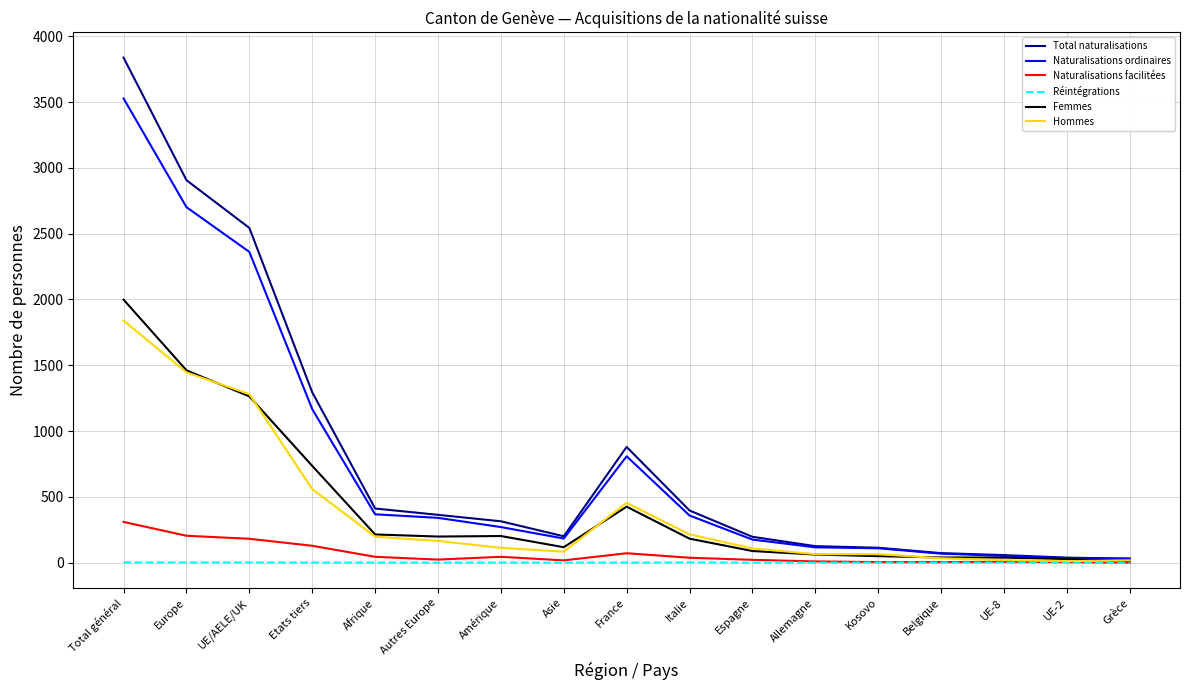

List the series in order of their peak value, lowest first.

Réintégrations, Naturalisations facilitées, Hommes, Femmes, Naturalisations ordinaires, Total naturalisations